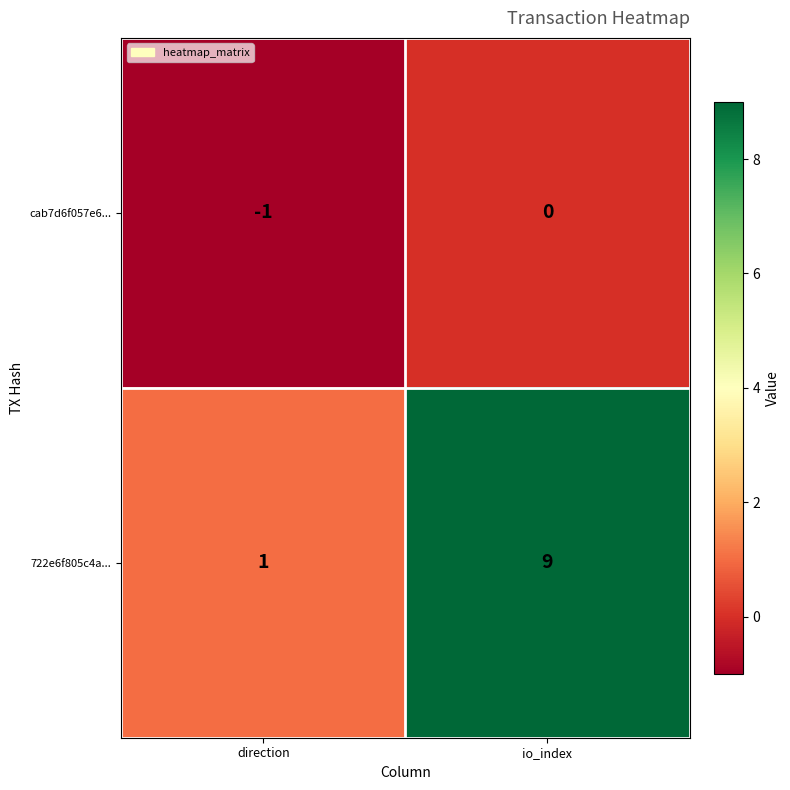

At how many categories does at least one series exceed 7?

1